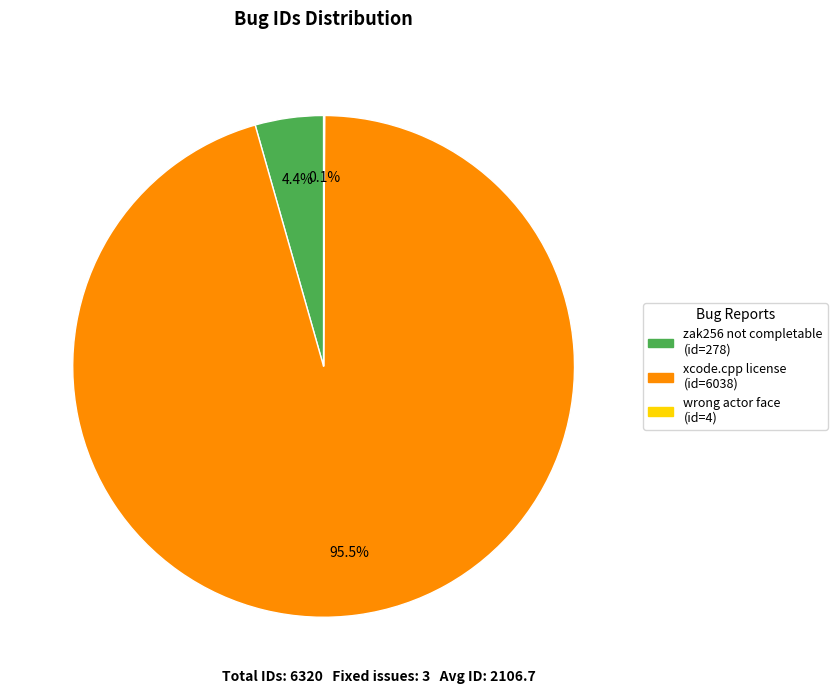

Does any single category account for the majority?

Yes